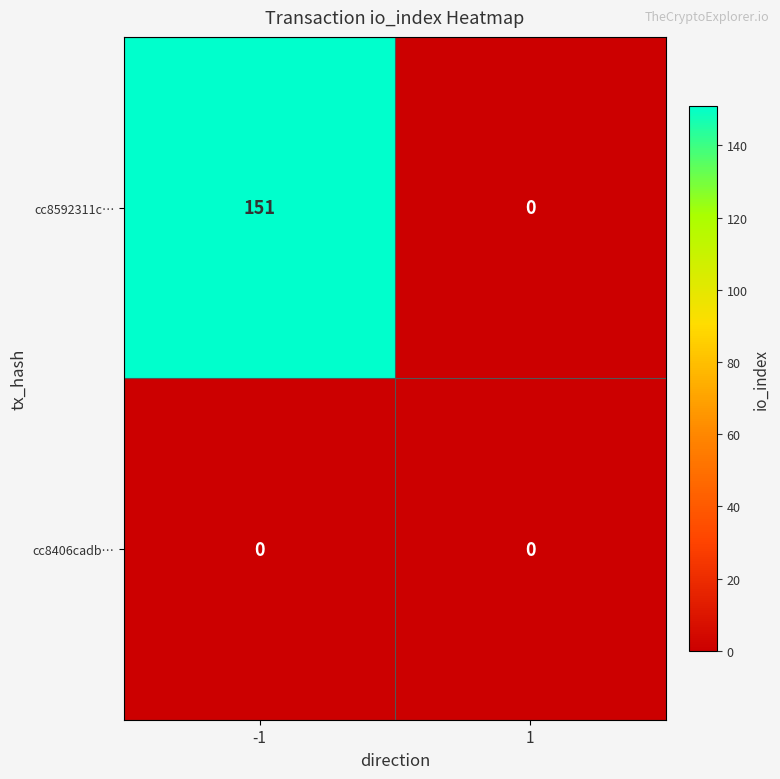

List the series in order of their overall mean, lowest first.

cc8406cadb…, cc8592311c…